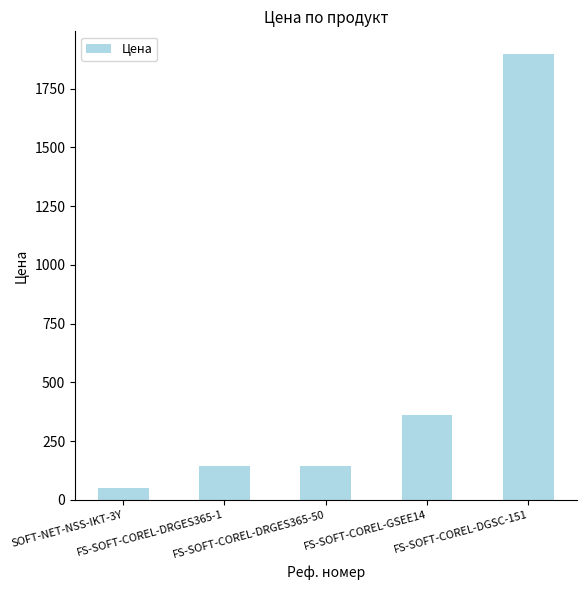

What is the ratio of the value at FS-SOFT-COREL-DRGES365-50 to the value at FS-SOFT-COREL-DGSC-151?

0.1